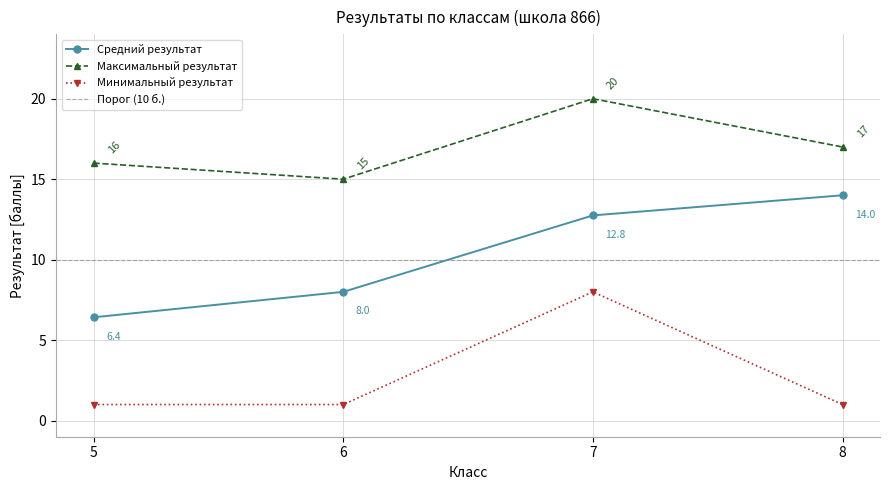

Where is Средний результат nearest to the value 10?

6